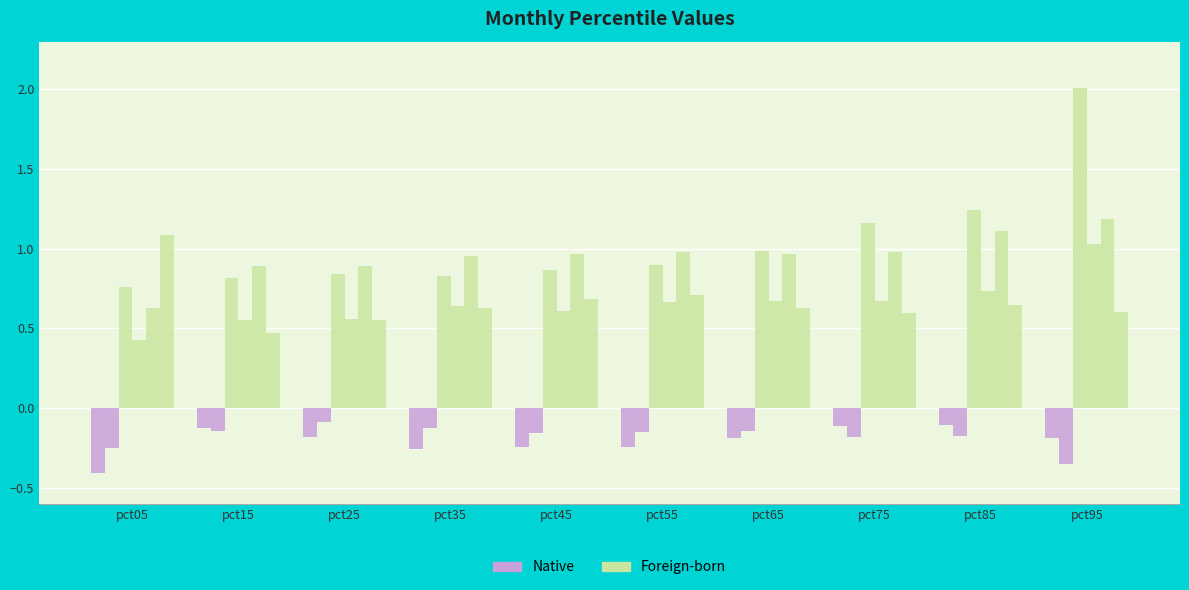

How many categories are shown in the chart?

10